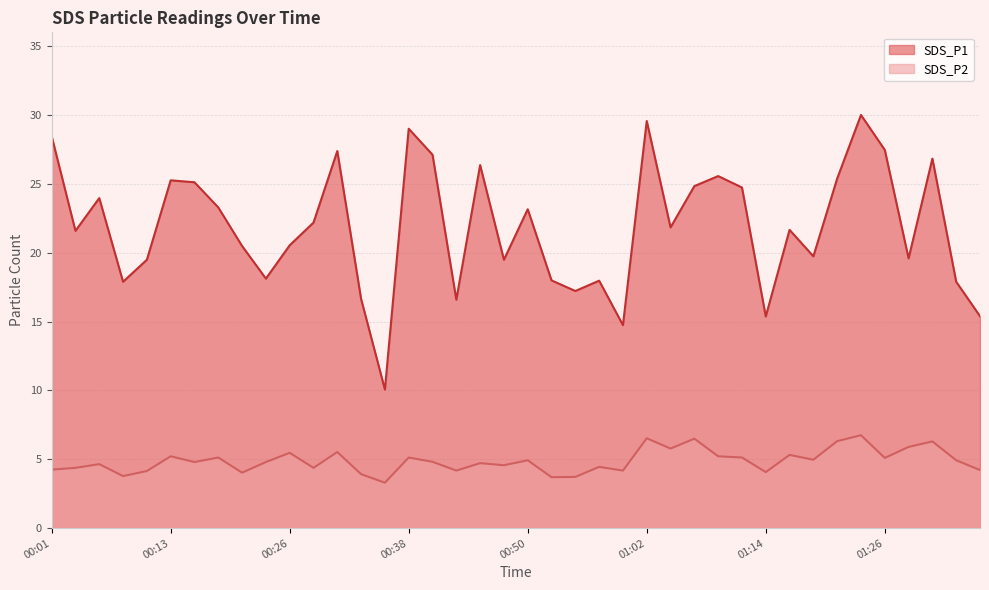

Reading left to right, extract all data points from this chart.

SDS_P1: 28.5	21.6	24.0	17.9	19.5	25.3	25.1	23.3	20.5	18.1	20.6	22.2	27.4	16.6	10.1	29.0	27.1	16.6	26.4	19.5	23.2	18.0	17.2	18.0	14.8	29.6	21.9	24.9	25.6	24.8	15.4	21.7	19.8	25.4	30.0	27.5	19.6	26.9	17.9	15.4
SDS_P2: 4.2	4.4	4.7	3.8	4.2	5.2	4.8	5.1	4.0	4.8	5.5	4.4	5.5	3.9	3.3	5.1	4.8	4.2	4.7	4.6	4.9	3.7	3.7	4.5	4.2	6.5	5.8	6.5	5.2	5.1	4.1	5.3	5.0	6.3	6.8	5.1	5.9	6.3	4.9	4.2